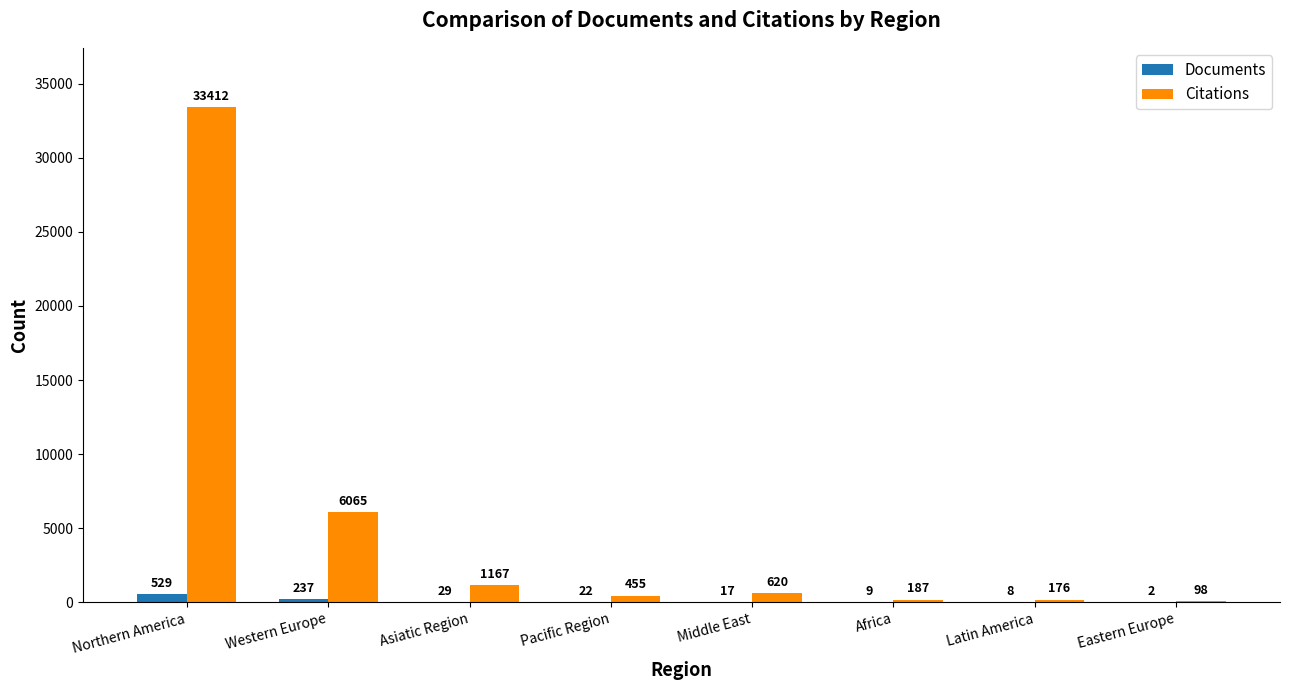

What are all the series names shown in the legend?

Documents, Citations